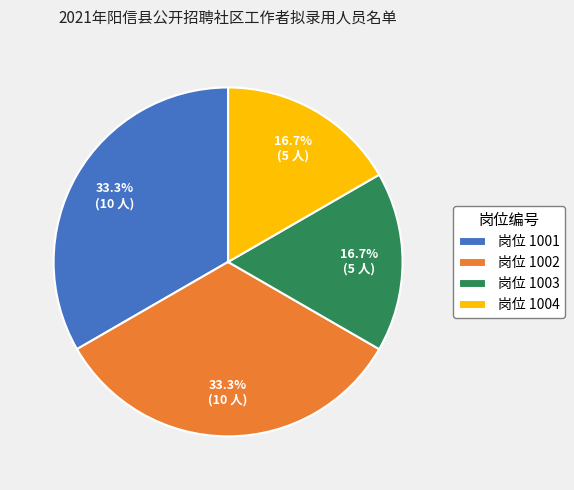

What is the ratio of the value at 岗位 1001 to the value at 岗位 1002?

1.0